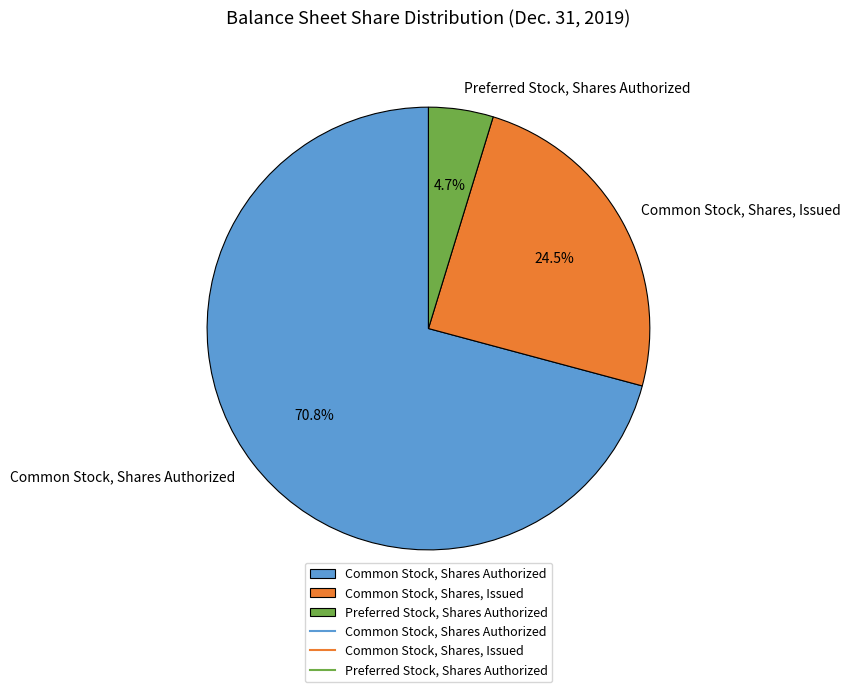

Combined, do Preferred Stock, Shares Authorized and Common Stock, Shares Authorized account for over 50%?

Yes